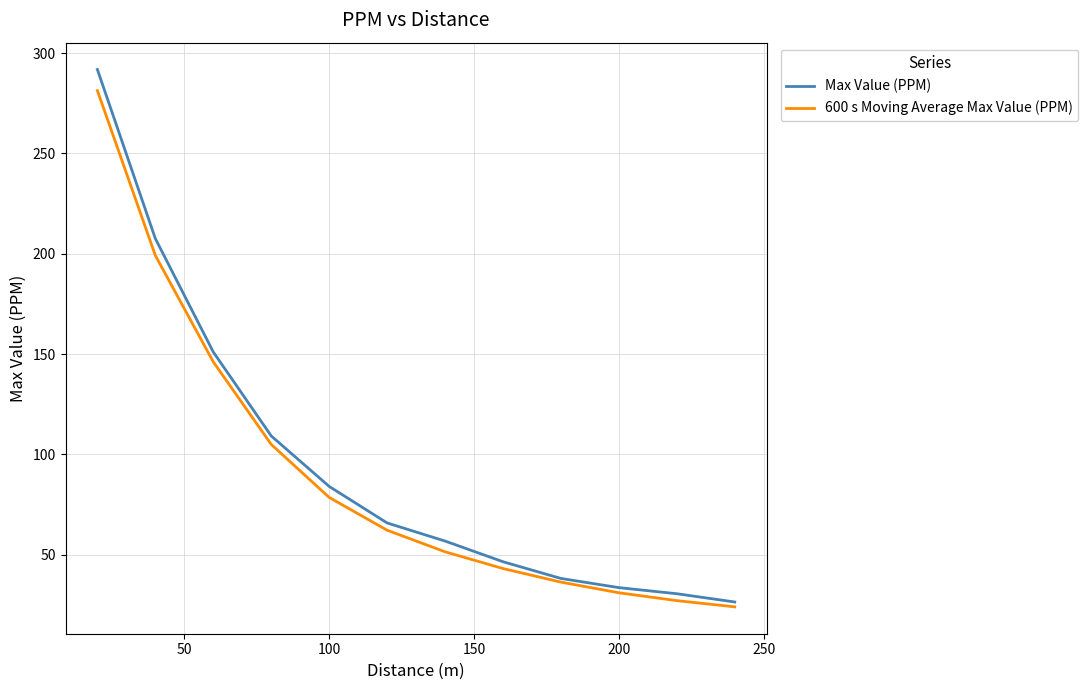

How many distinct data groups are displayed?

2